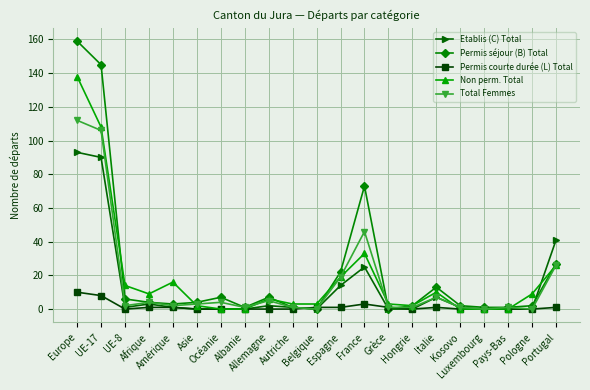

Is it true that Non perm. Total equals 42 at Europe?

False